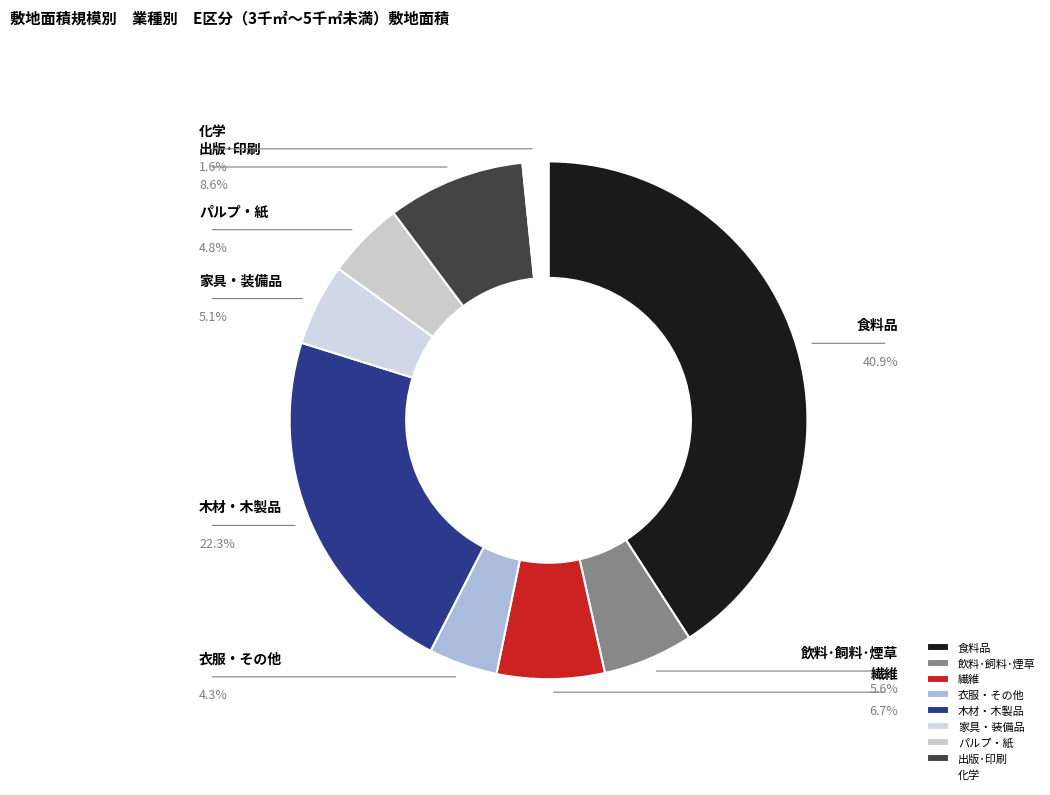

What is the ratio of the value at 家具・装備品 to the value at 出版･印刷?

0.6